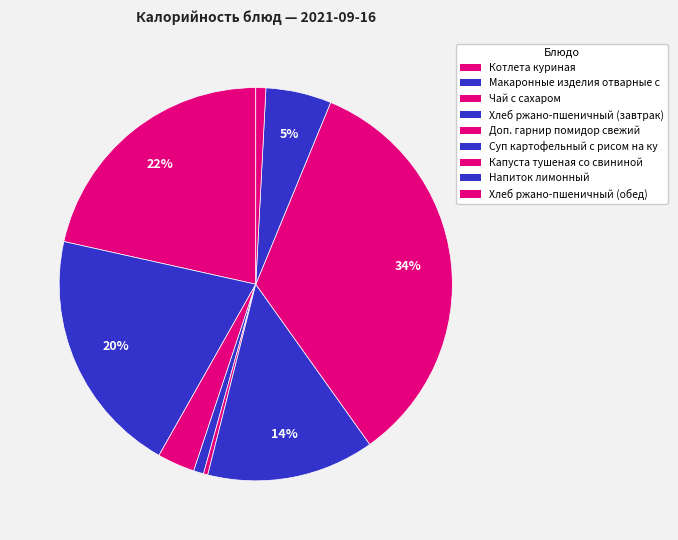

How many slices are in this pie chart?

9